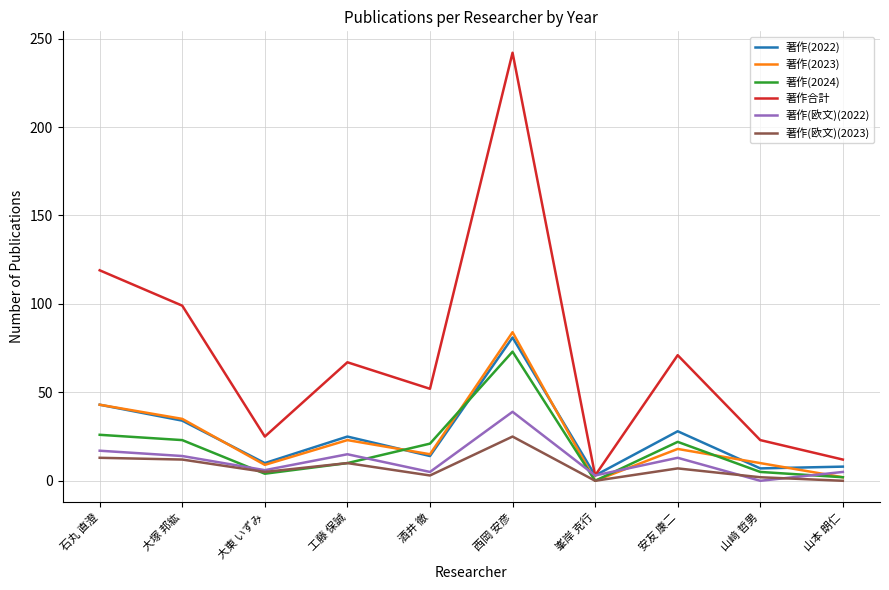

How many interior local peaks does the 著作合計 series have?

3